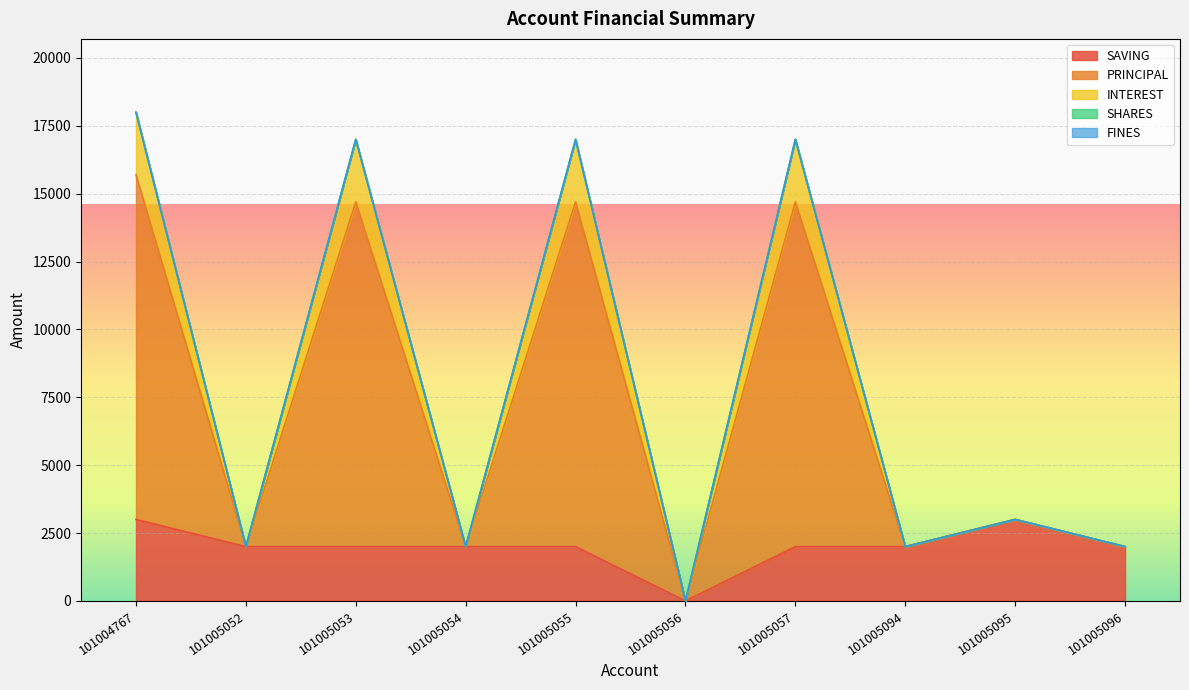

True or false: PRINCIPAL and INTEREST intersect in this chart.

False